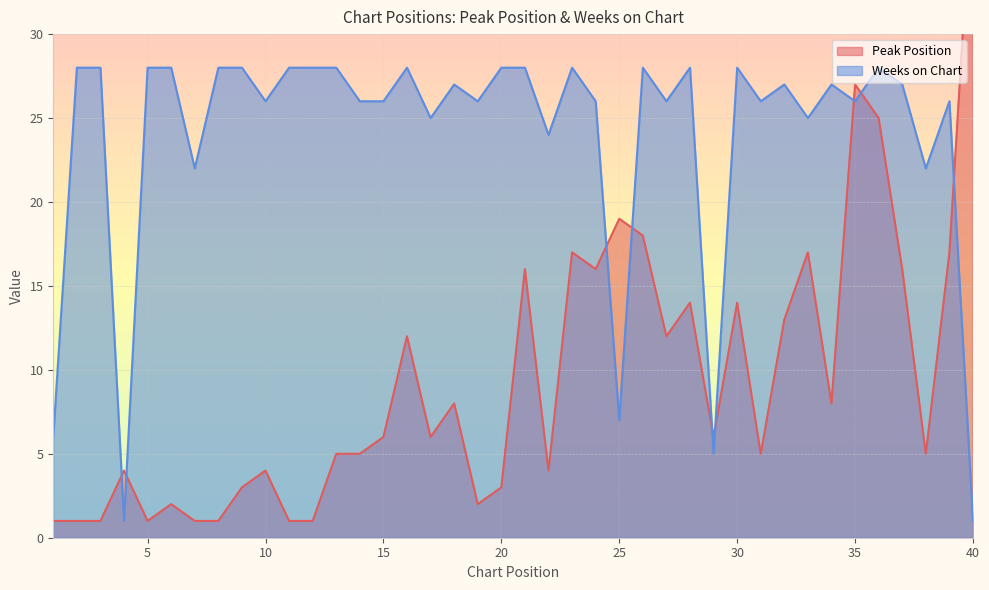

At which category is the sum across all series the highest?

35